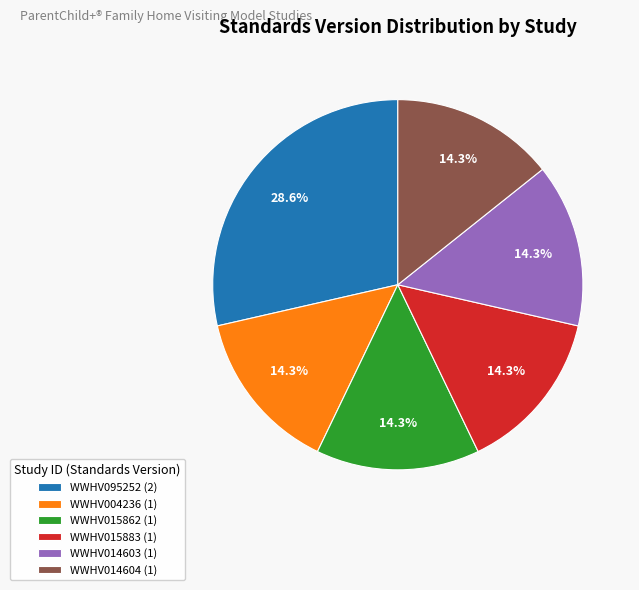

True or false: WWHV014604 accounts for 5% of the total.

False